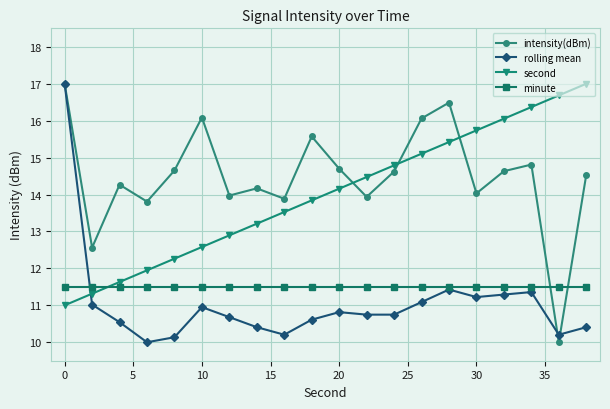

How many categories are shown in the chart?

20